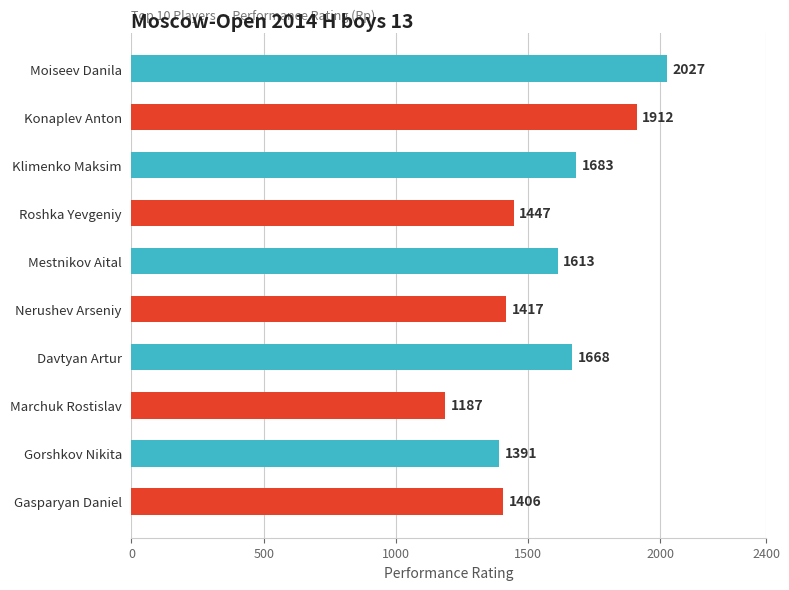

Reading top to bottom, transcribe all the data shown in this chart.

2027	1912	1683	1447	1613	1417	1668	1187	1391	1406